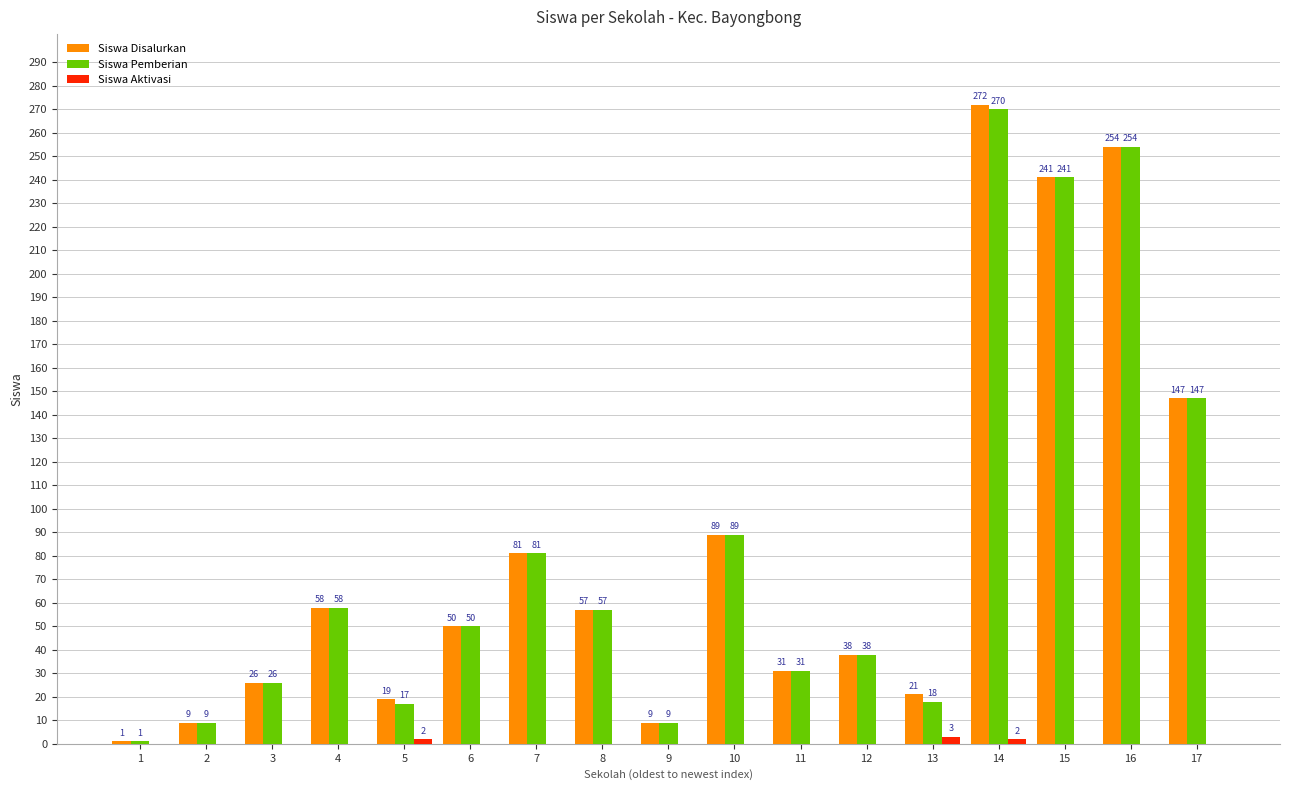

What is the maximum value shown in the chart?

272